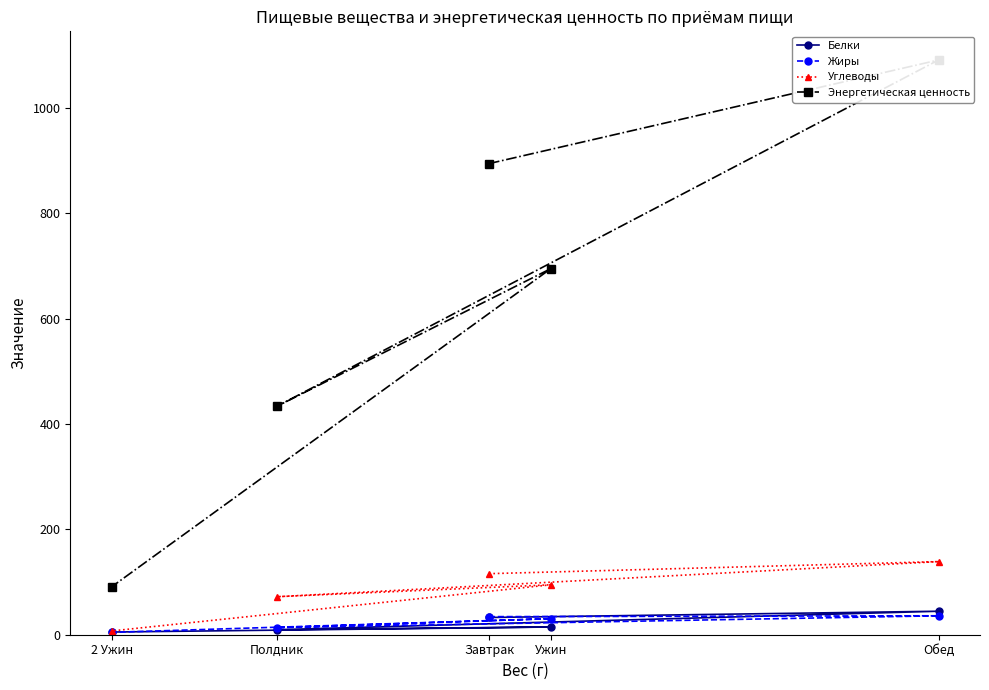

Which has a higher value, Обед or Ужин?

Обед